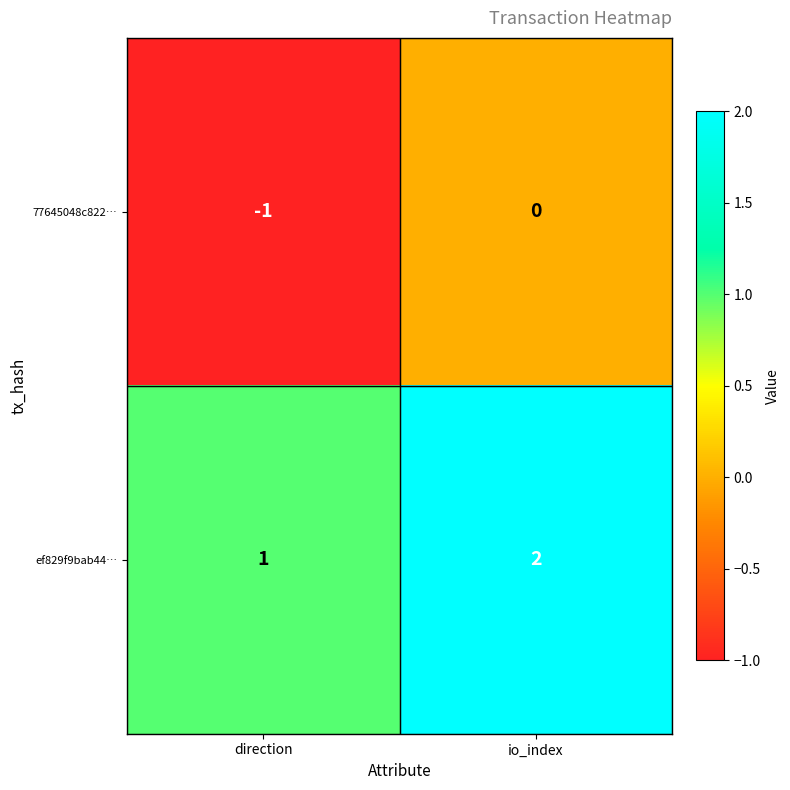

What is the sum of all ef829f9bab44… values?

3